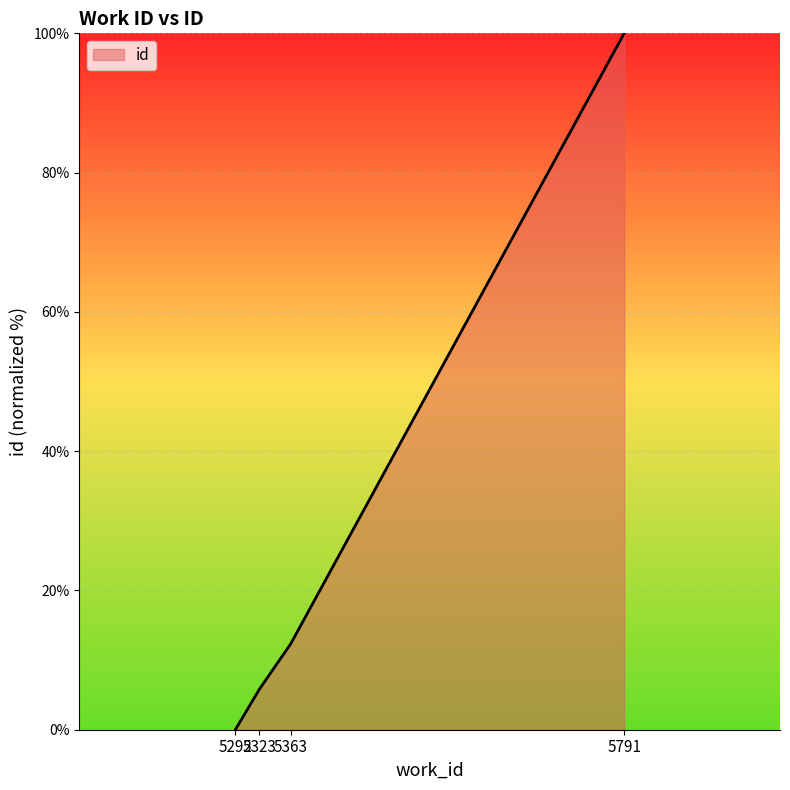

True or false: the data has more than 2 interior local peaks.

False